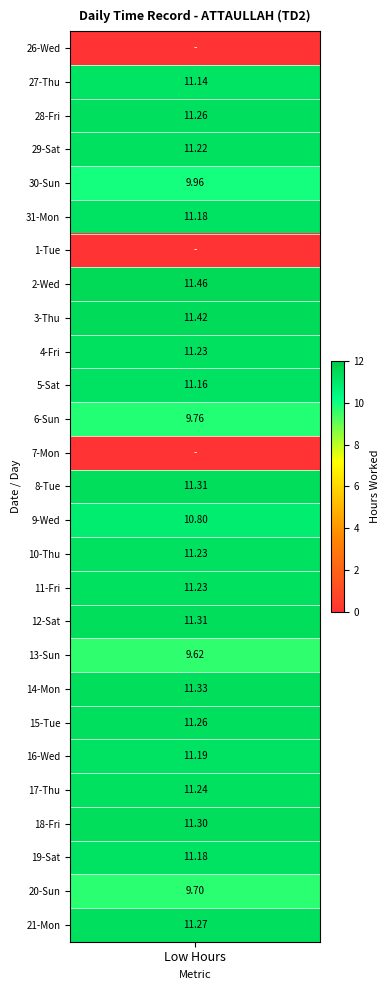

Between 19 and 9, which is larger?

19